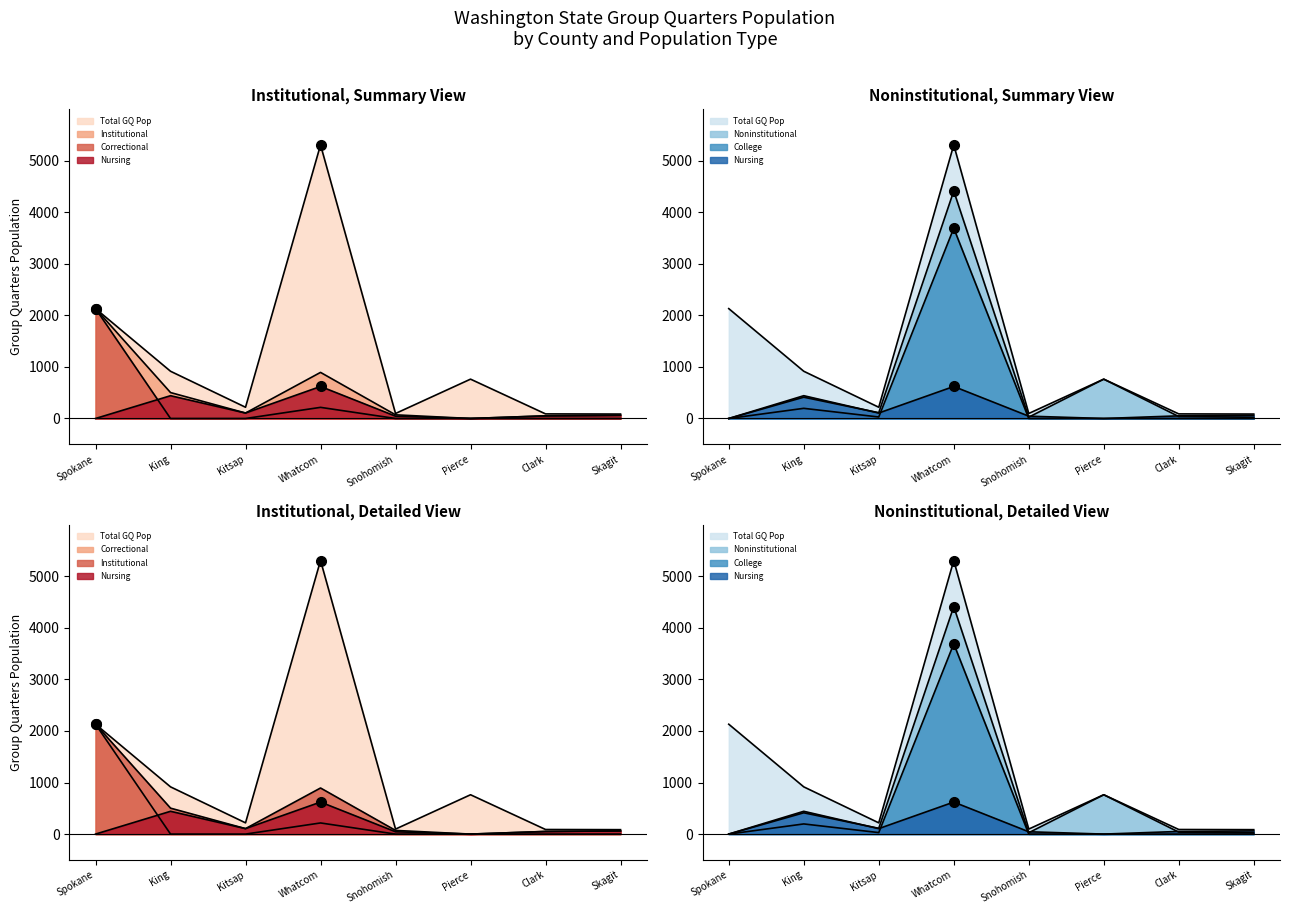

What position from the left is Clark?

7